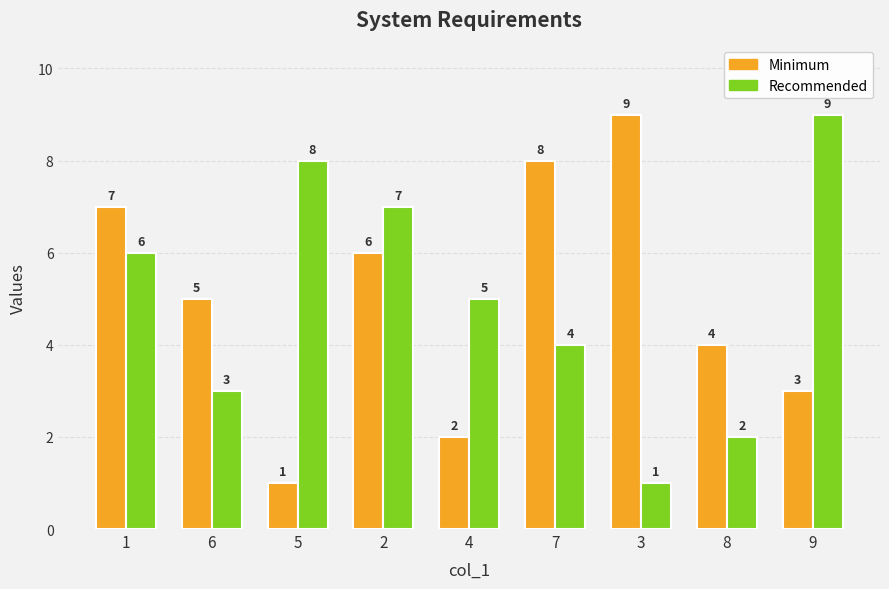

What value does the Minimum series have at 2?

6